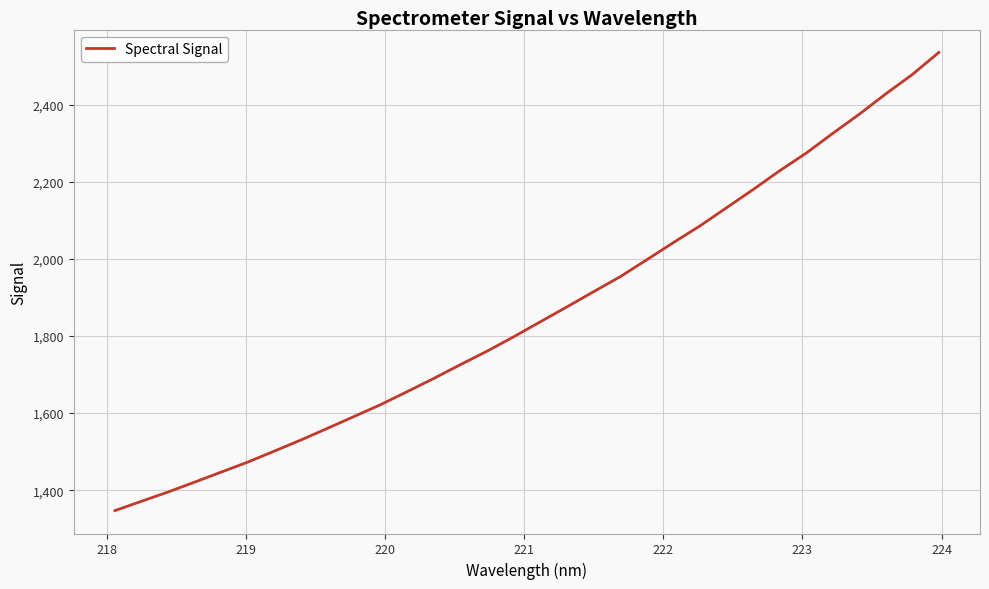

What is the minimum value shown in the chart?

1347.0